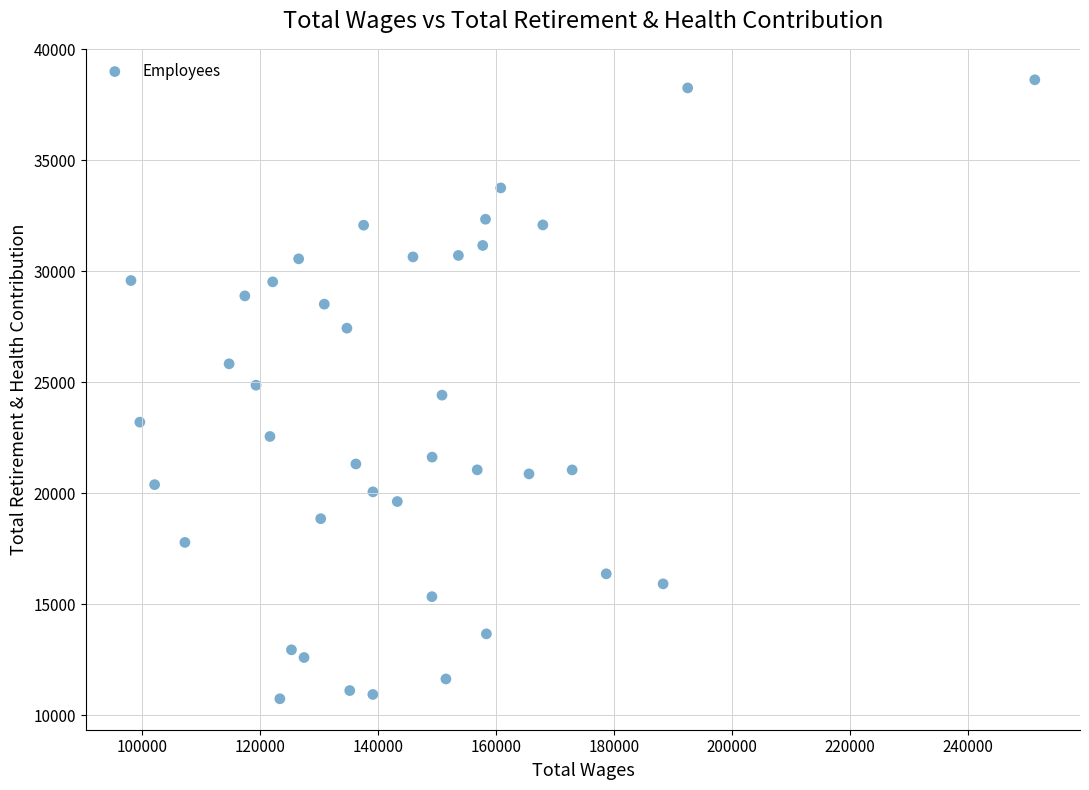

What is the range of X values (max minus min)?

153113